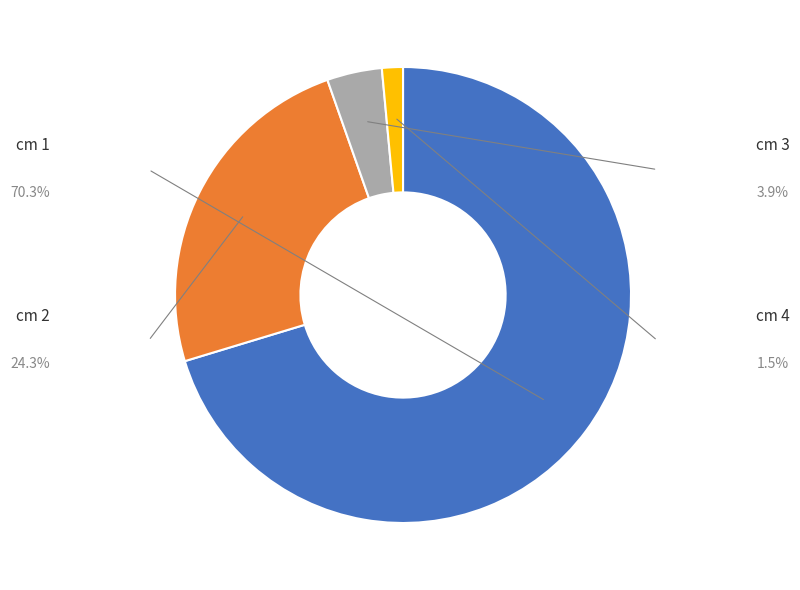

Which category has the smallest portion of the pie?

4